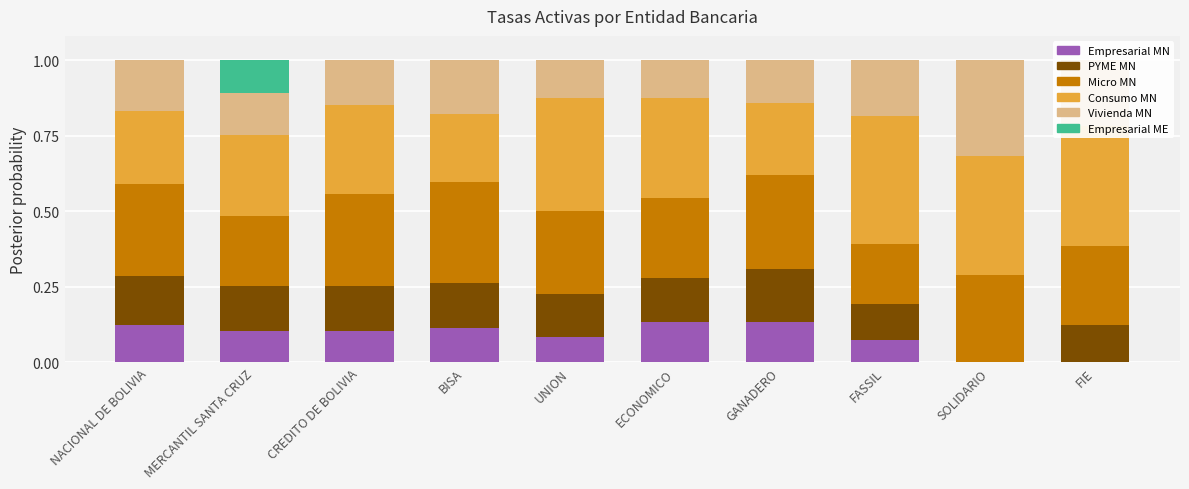

The value of Empresarial ME at CREDITO DE BOLIVIA is 0.0. True or false?

True